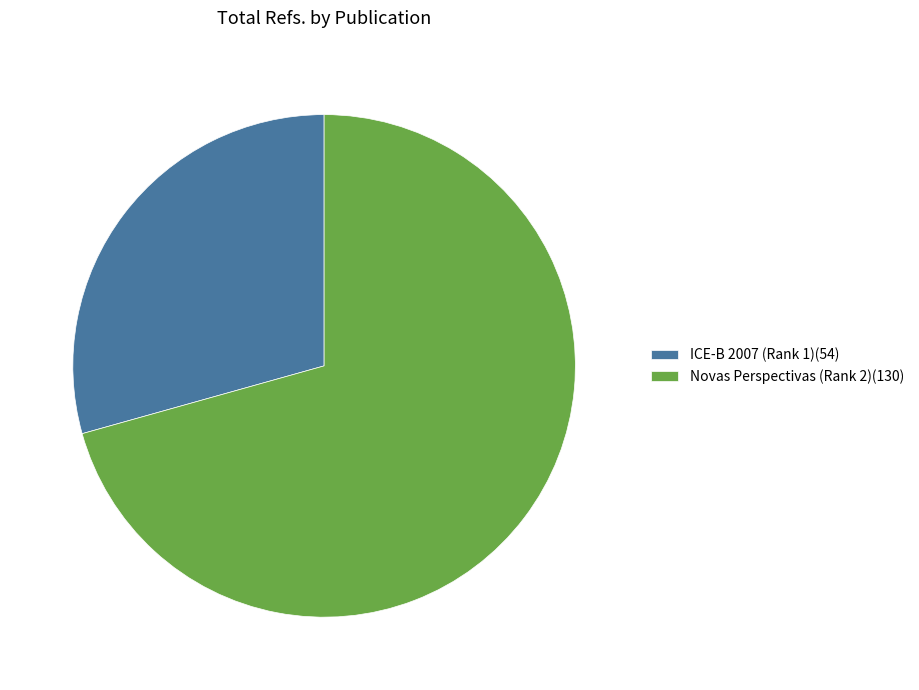

Is it true that Novas Perspectivas (Rank 2) is 71% of the pie?

True